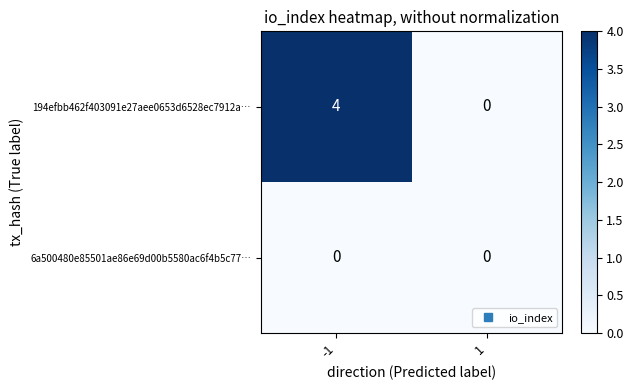

Reading left to right, extract all data points from this chart.

194efbb462f403091e27aee0653d6528ec7912a…: 4	0
6a500480e85501ae86e69d00b5580ac6f4b5c77…: 0	0